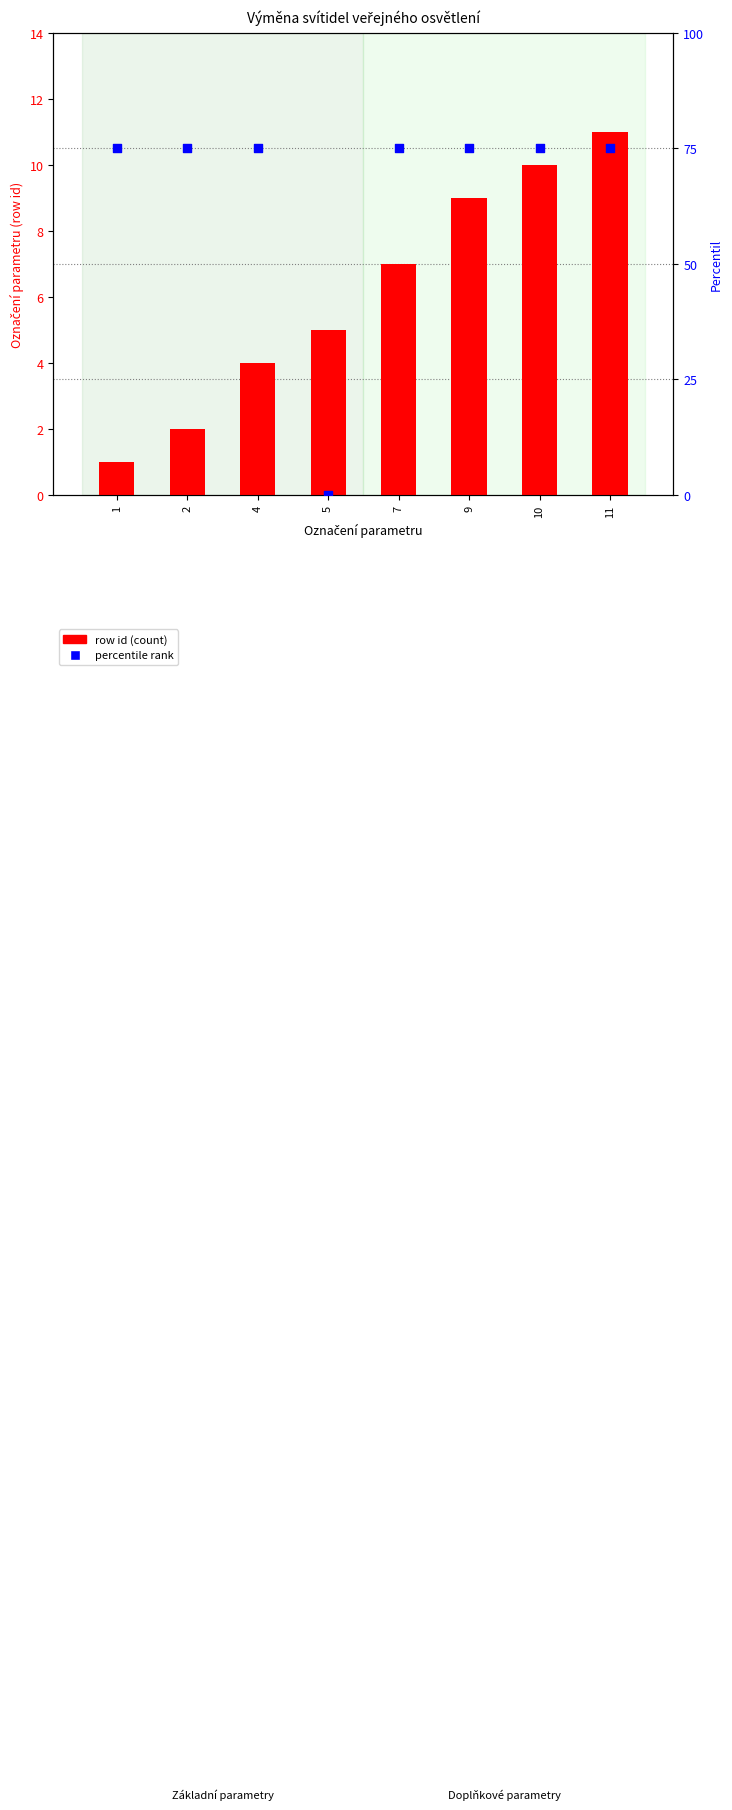

Which series contains the lowest Y value?

percentile rank